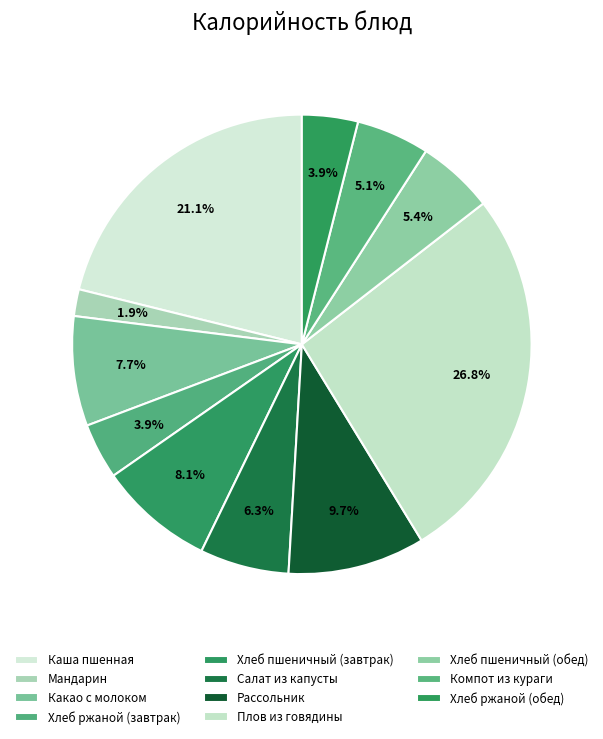

Rank the categories by value from lowest to highest.

Мандарин, Хлеб ржаной (завтрак), Хлеб ржаной (обед), Компот из кураги, Хлеб пшеничный (обед), Салат из капусты, Какао с молоком, Хлеб пшеничный (завтрак), Рассольник, Каша пшенная, Плов из говядины